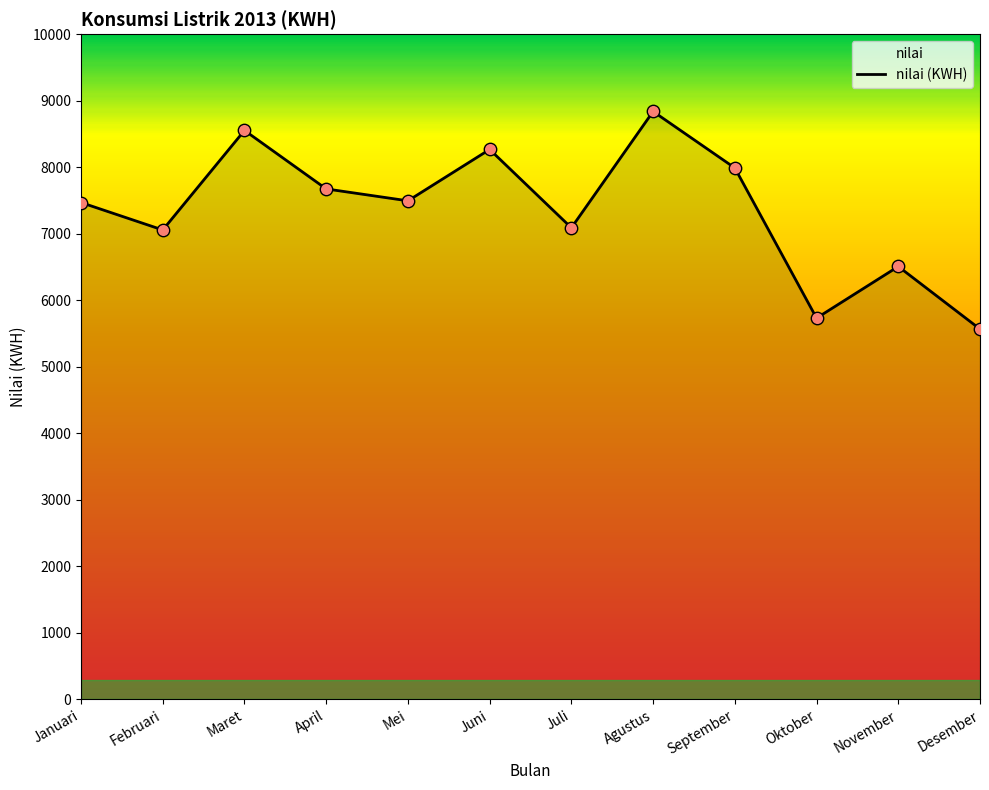

Between Agustus and Desember, which is larger?

Agustus